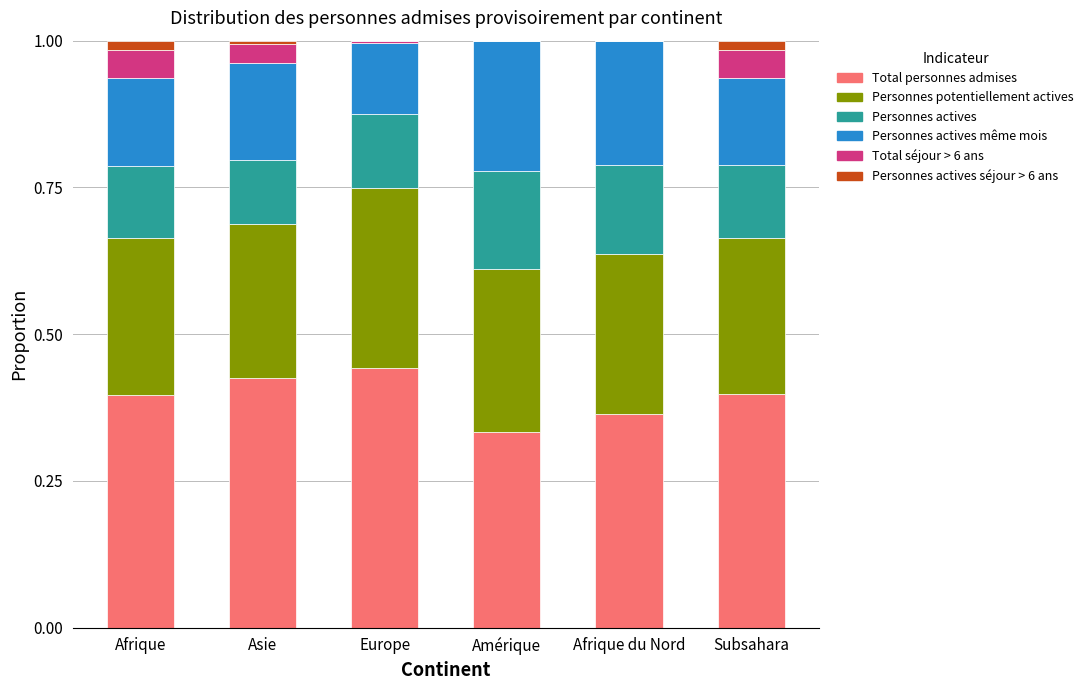

Rank the series at Afrique from lowest to highest value.

Personnes actives séjour > 6 ans, Total séjour > 6 ans, Personnes actives, Personnes actives même mois, Personnes potentiellement actives, Total personnes admises